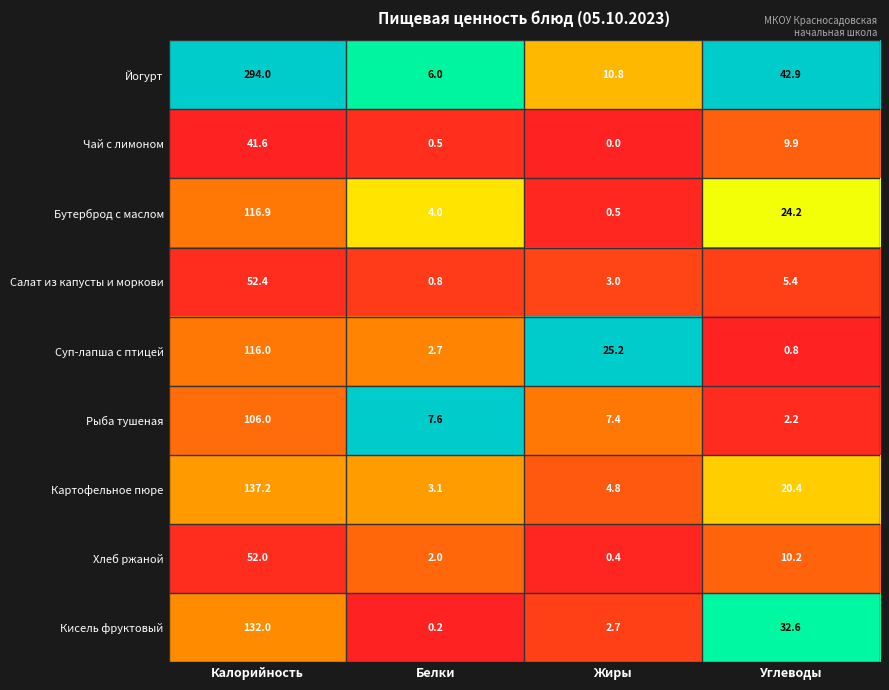

What is the difference between the Кисель фруктовый values at Белки and Калорийность?

131.8